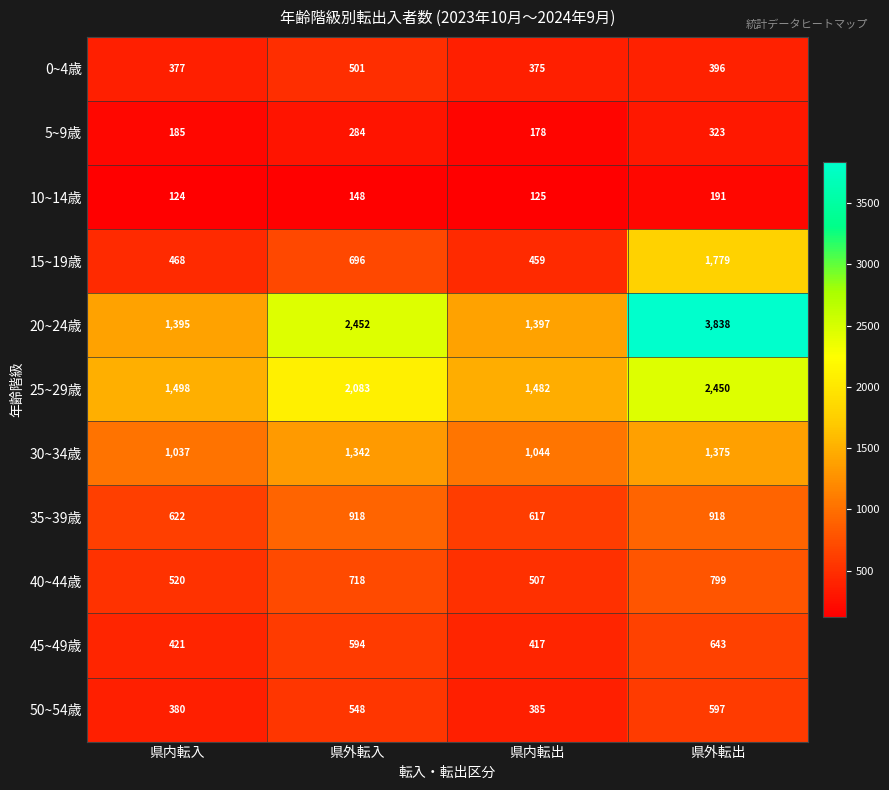

Count the number of categories in the chart.

4